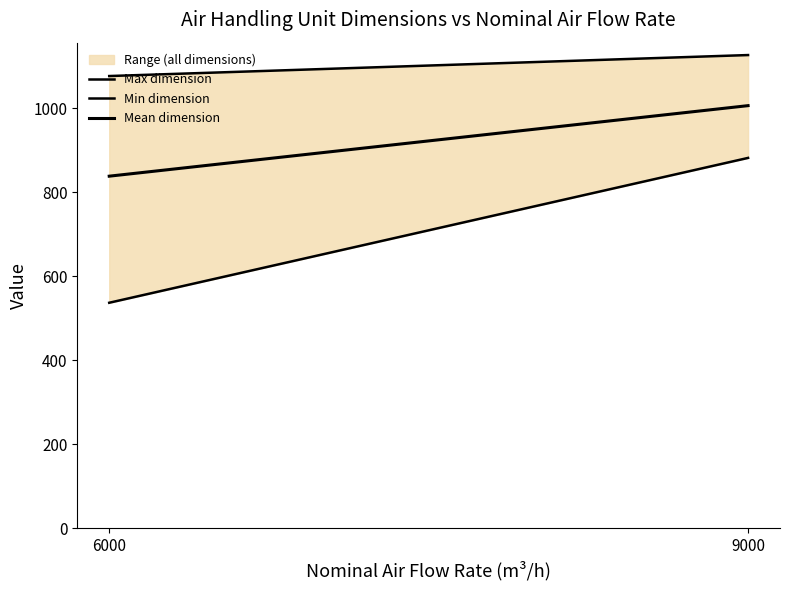

What is the sum of all Mean dimension values?

1845.0